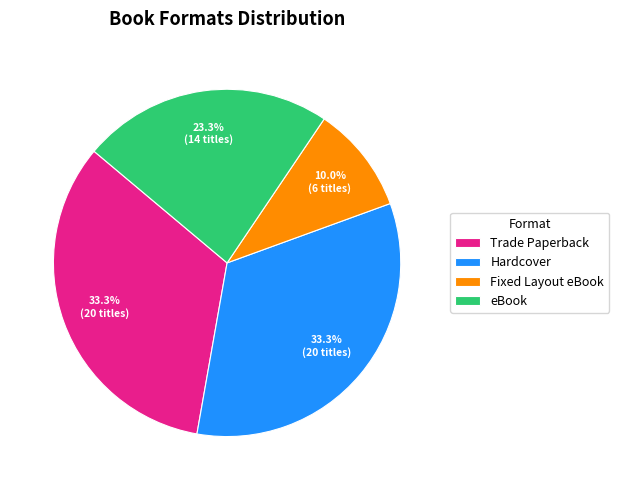

What is the total percentage of eBook and Fixed Layout eBook?

33.3%